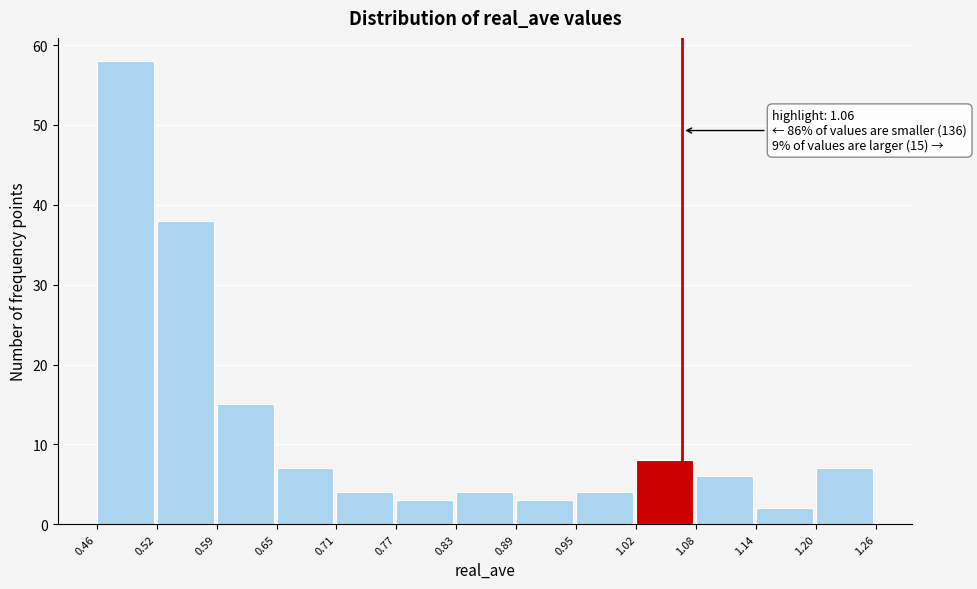

Which range on the x-axis has the tallest bar?

0.46 to 0.52